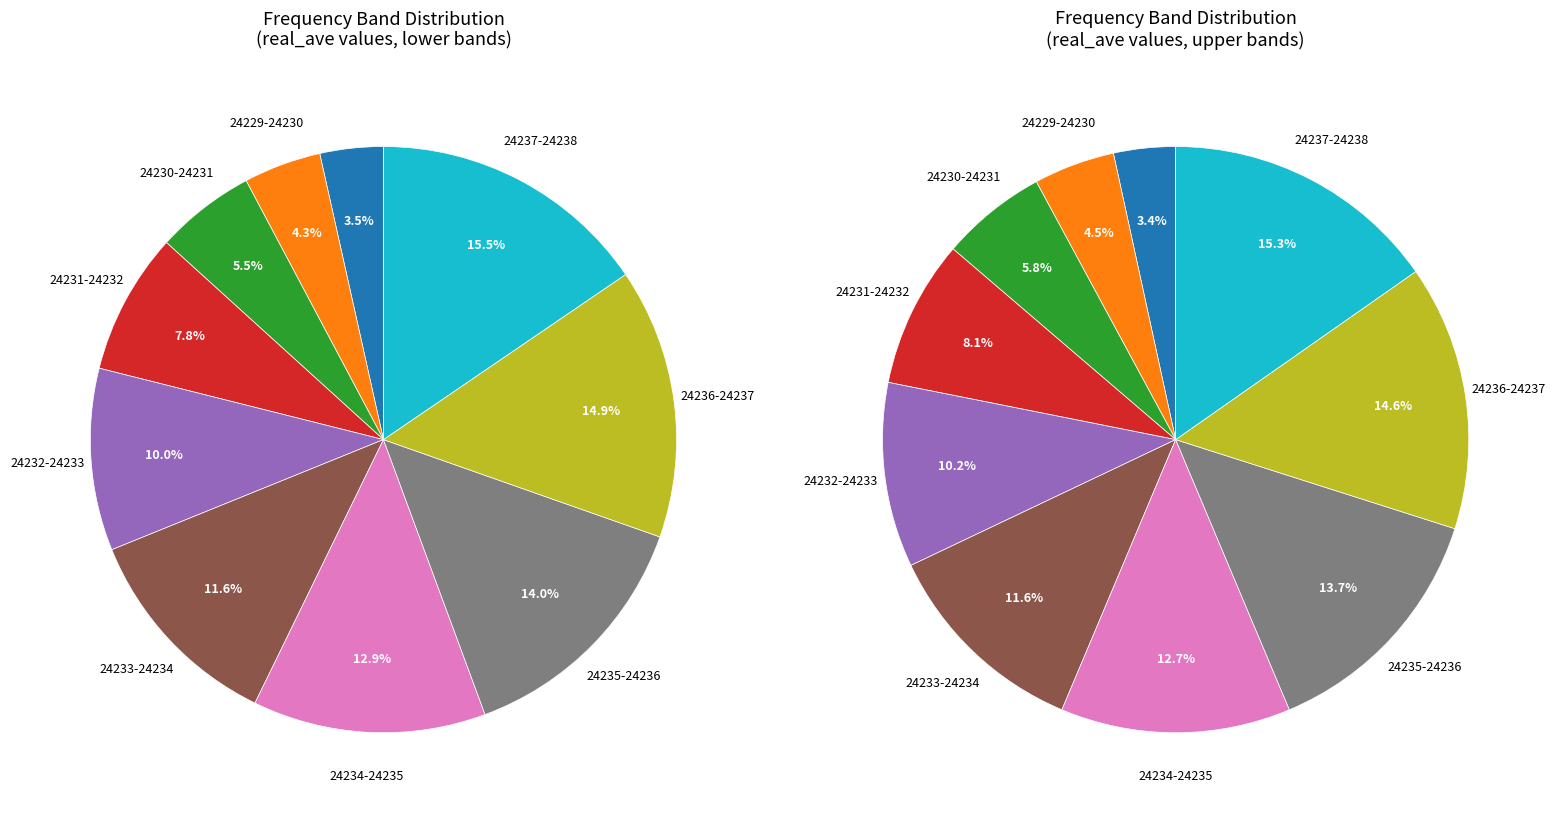

Is 24230-24232 the majority of the pie?

No